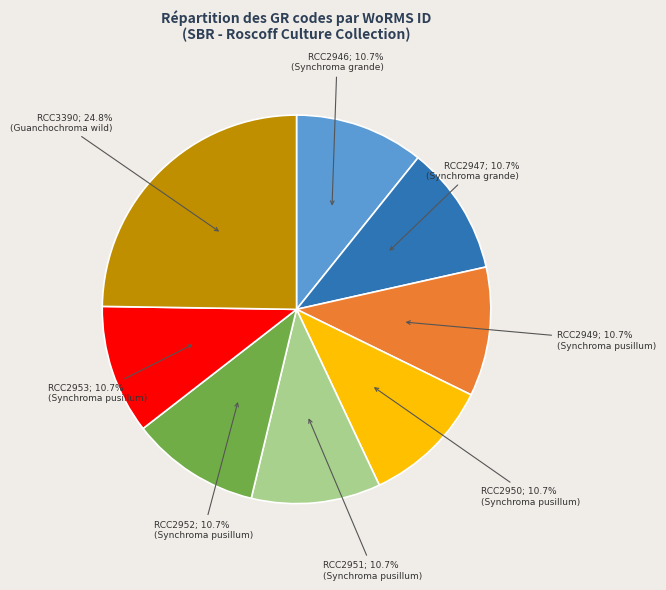

Is there a majority slice in this chart?

No